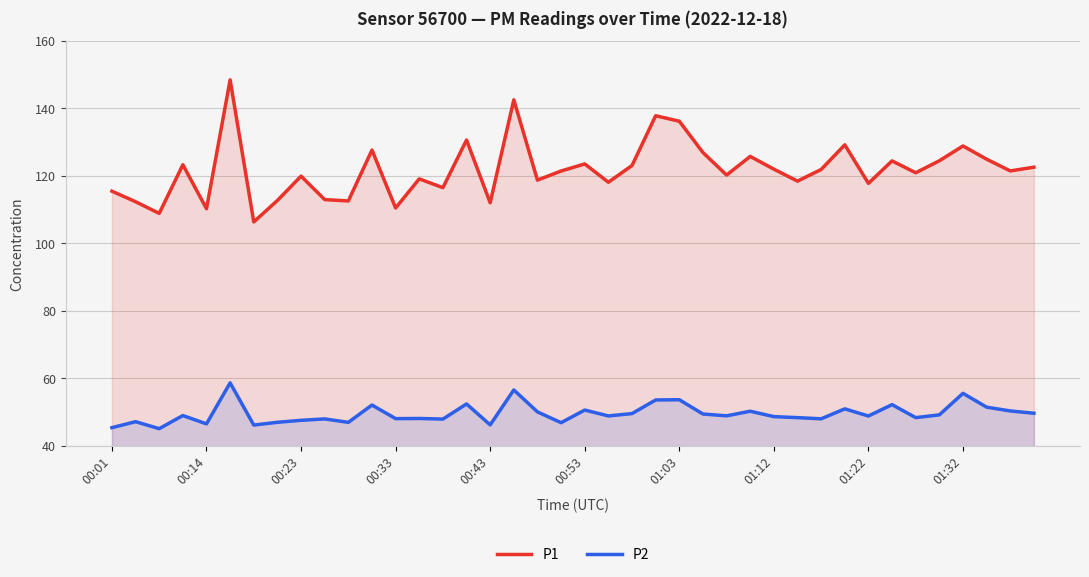

True or false: P1 has a value of 174.0 at 14.

False